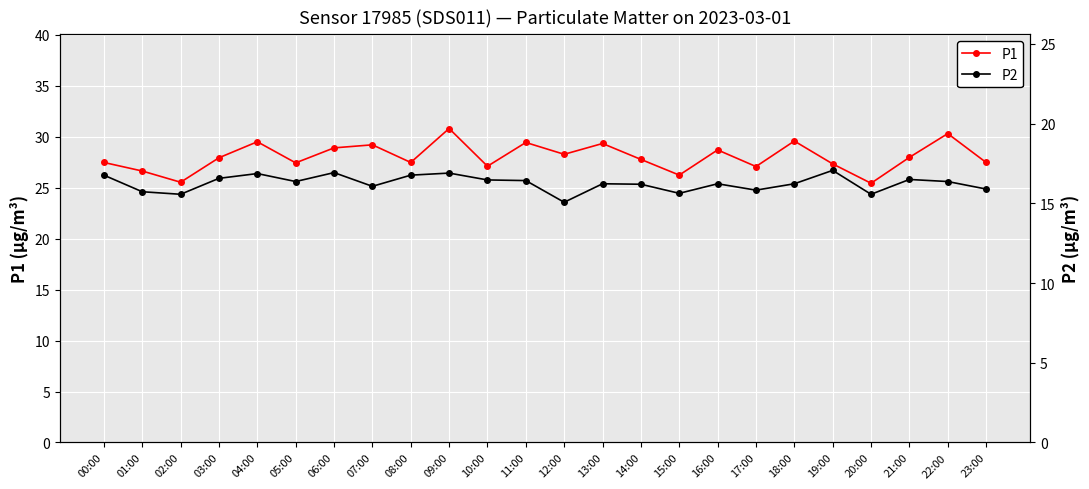

Read the P2 value at 03:00.

16.6